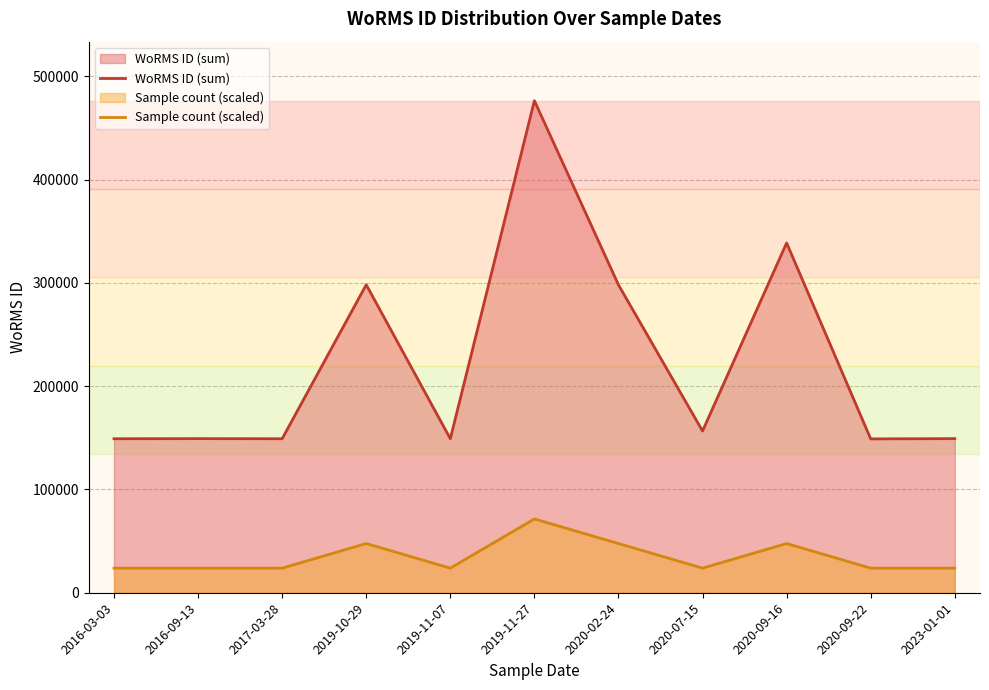

At which label is WoRMS ID (sum) closest to 312710?

2019-10-29